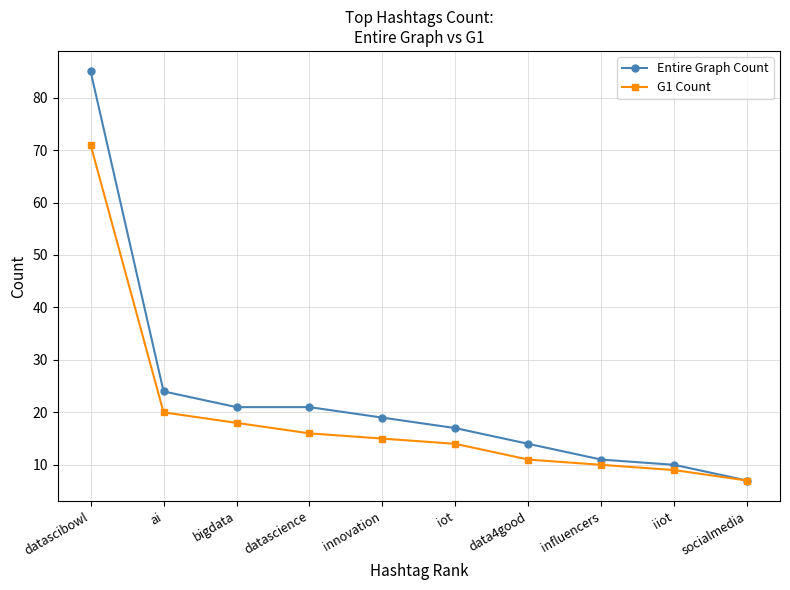

At how many categories does at least one series exceed 40?

1